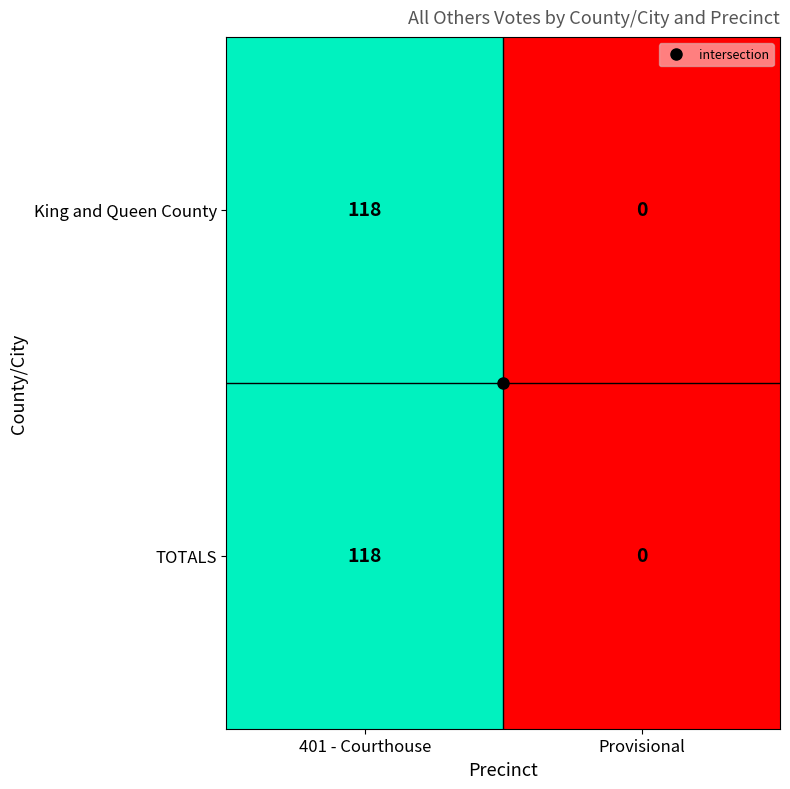

What value does the TOTALS series have at 401 - Courthouse, to the nearest 10?

120